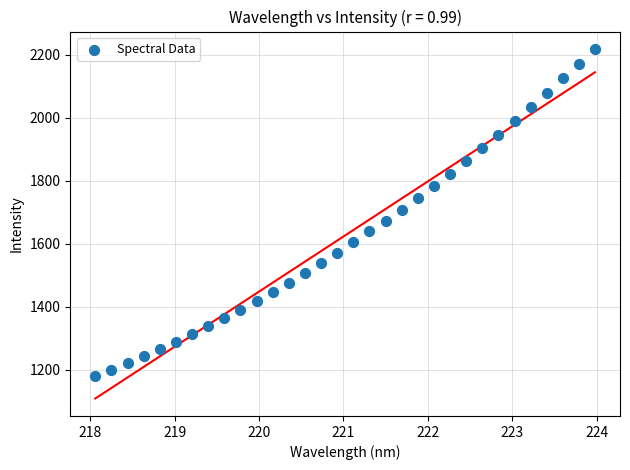

What is the range of Y values (max minus min)?

1038.6